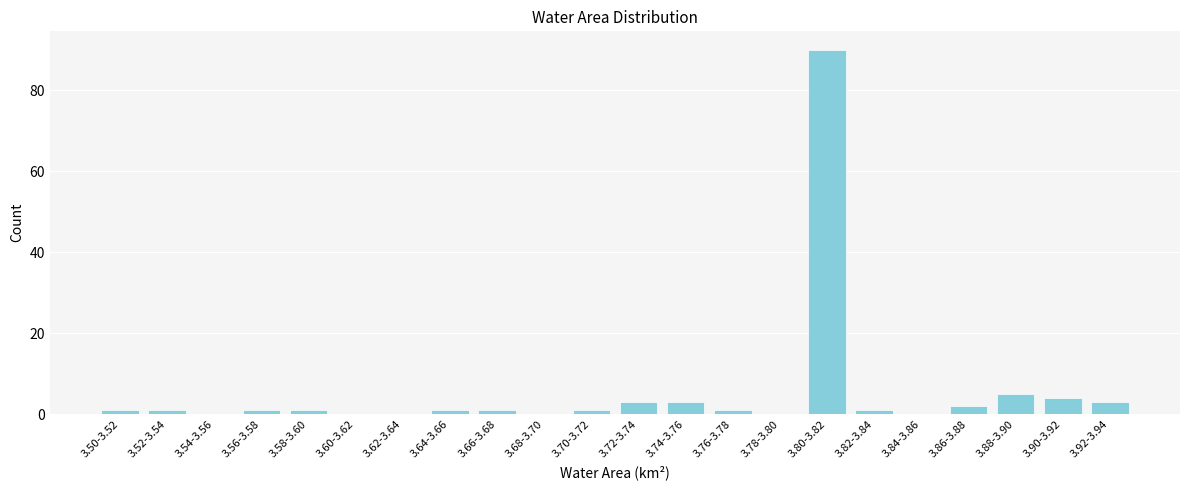

Reading left to right, what are all the values shown in this chart?

3.50-3.52=1	3.52-3.54=1	3.54-3.56=0	3.56-3.58=1	3.58-3.60=1	3.60-3.62=0	3.62-3.64=0	3.64-3.66=1	3.66-3.68=1	3.68-3.70=0	3.70-3.72=1	3.72-3.74=3	3.74-3.76=3	3.76-3.78=1	3.78-3.80=0	3.80-3.82=90	3.82-3.84=1	3.84-3.86=0	3.86-3.88=2	3.88-3.90=5	3.90-3.92=4	3.92-3.94=3